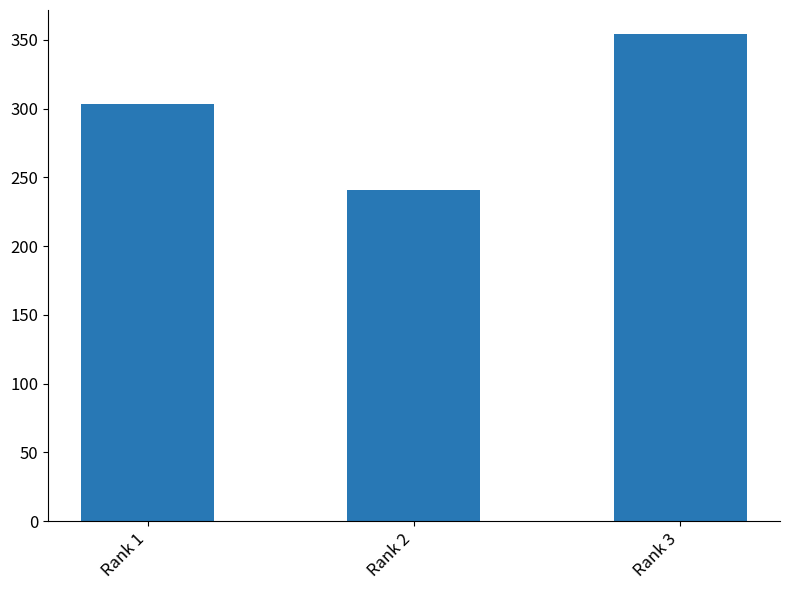

What is the ratio of the value at Rank 1 to the value at Rank 3?

0.9